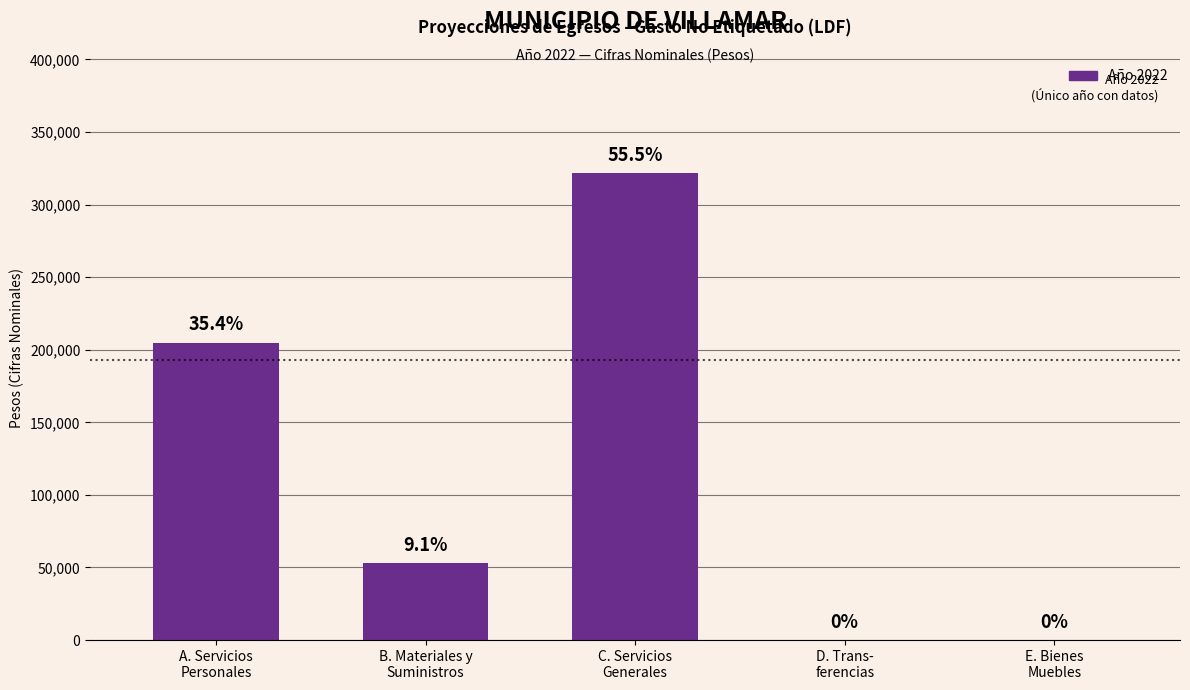

What is the label of the 5th bar from the left?

E. Bienes
Muebles